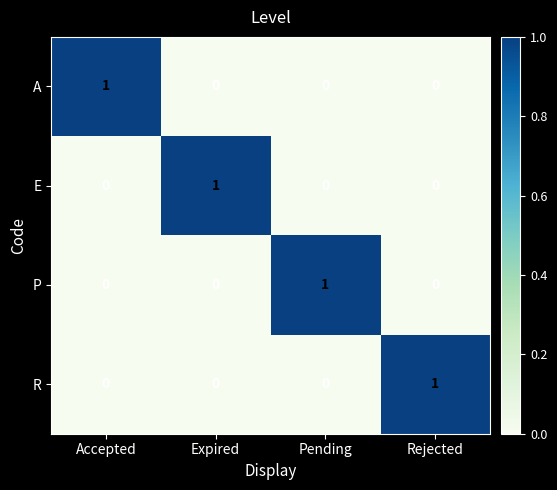

At how many categories does at least one series exceed 0?

4